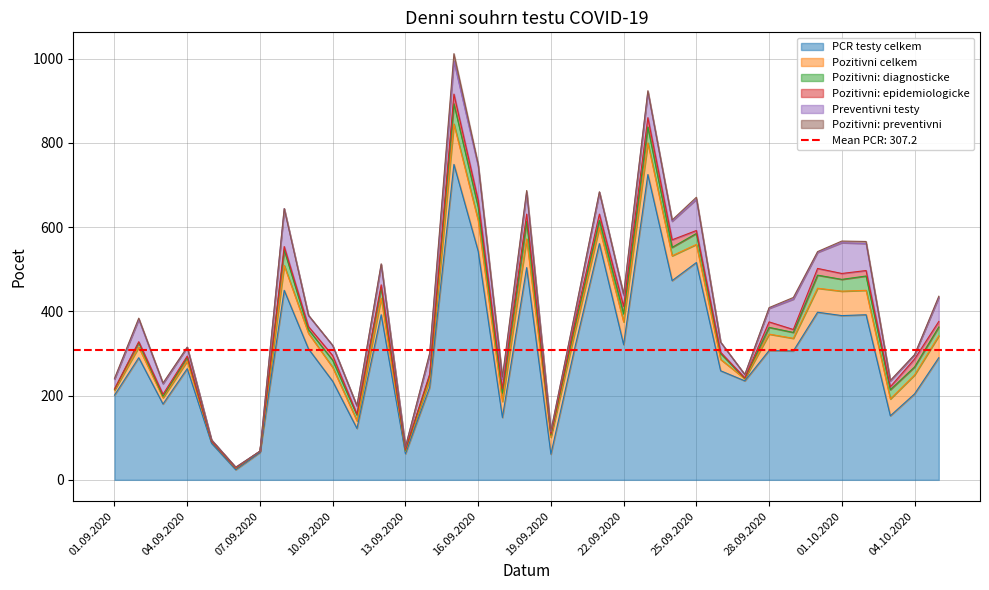

True or false: Pozitivni: epidemiologicke has more than 2 interior local peaks.

True